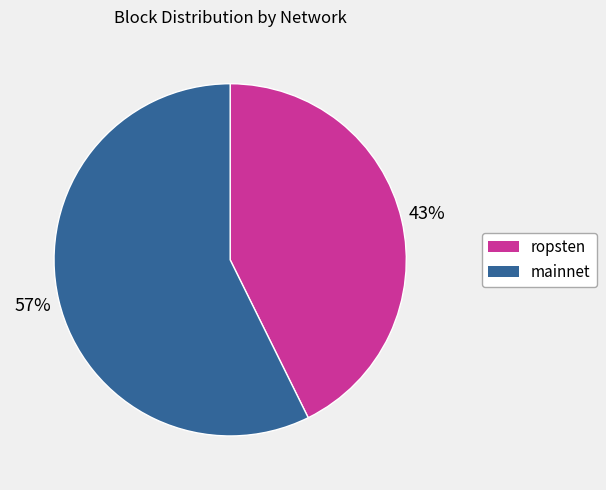

What is the smallest slice in the pie chart?

ropsten